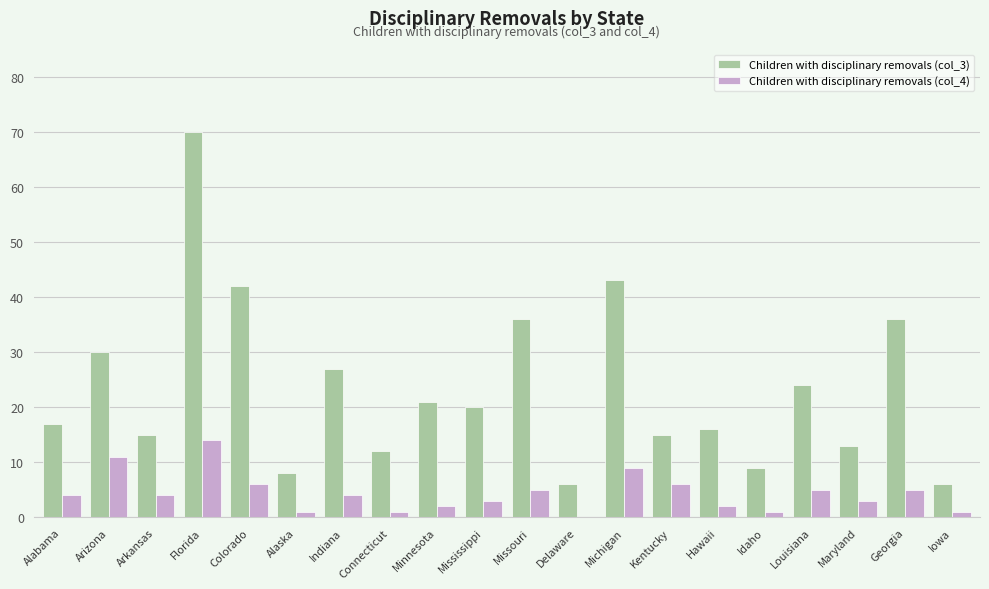

At which label does Children with disciplinary removals (col_3) first exceed 20?

Arizona